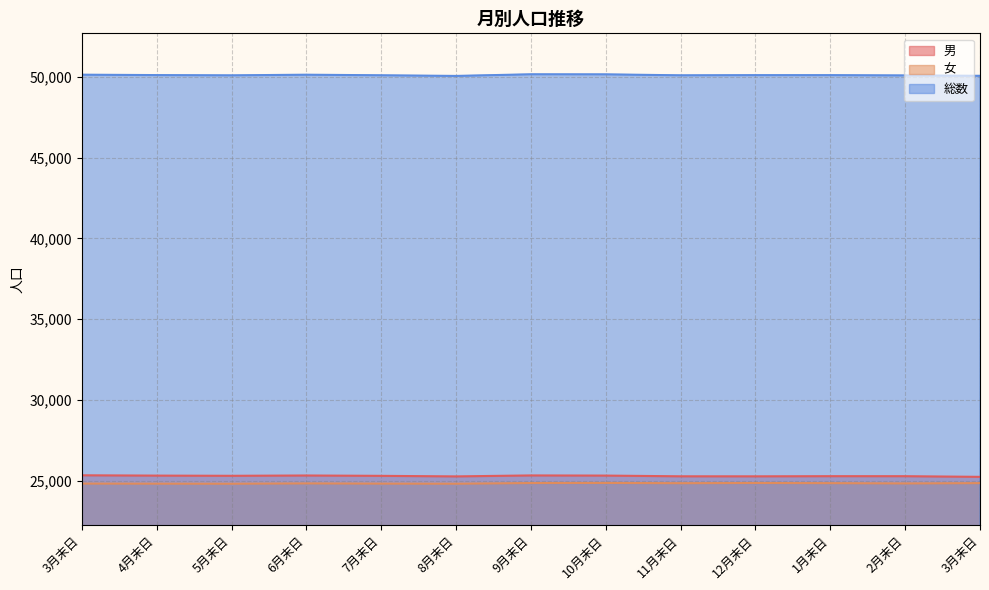

True or false: 総数 and 女 intersect in this chart.

False